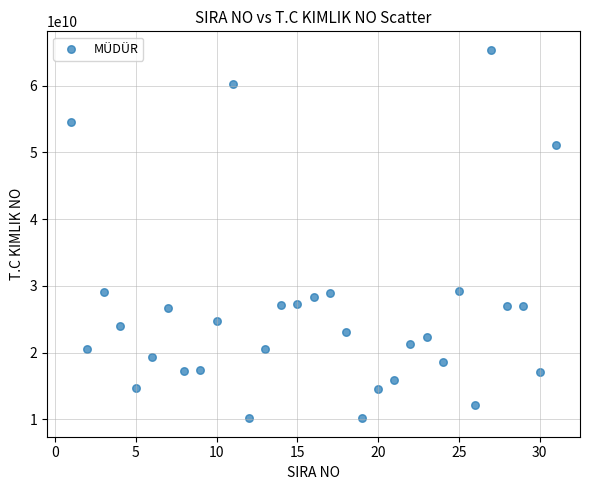

What is the range of Y values (max minus min)?

55229682216